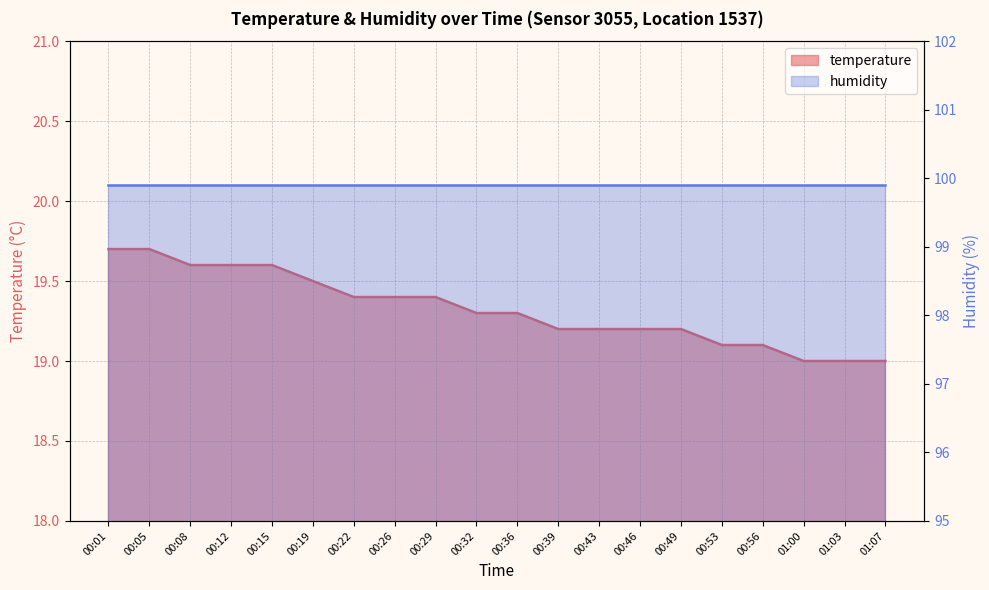

Rank the categories by value from highest to lowest.

00:01, 00:05, 00:08, 00:12, 00:15, 00:19, 00:22, 00:26, 00:29, 00:32, 00:36, 00:39, 00:43, 00:46, 00:49, 00:53, 00:56, 01:00, 01:03, 01:07